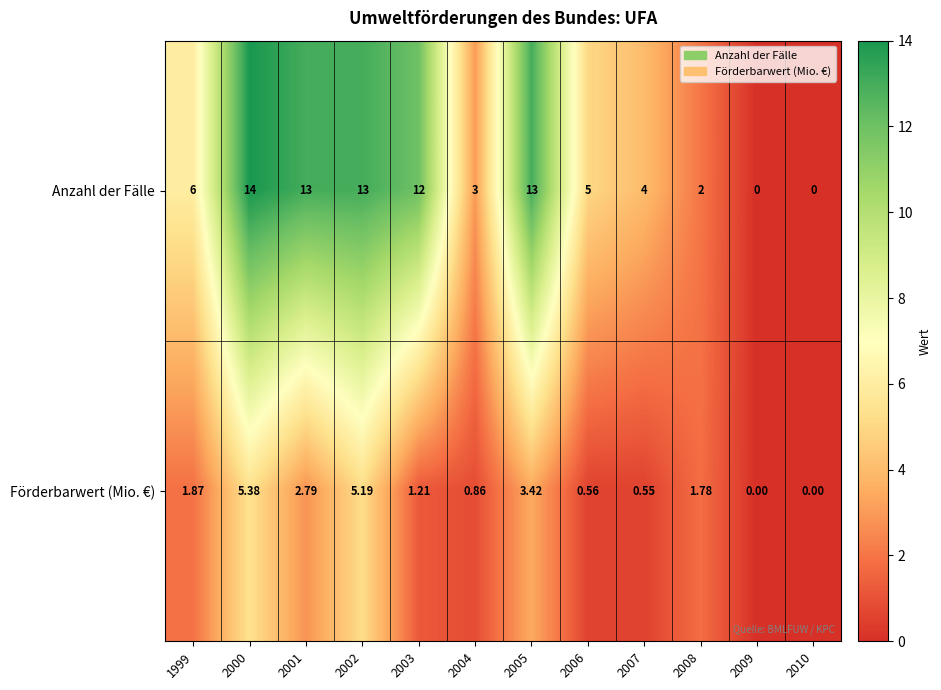

Is the value of Anzahl der Fälle at 2006 greater than the value of Förderbarwert (Mio. €) at 2007?

Yes